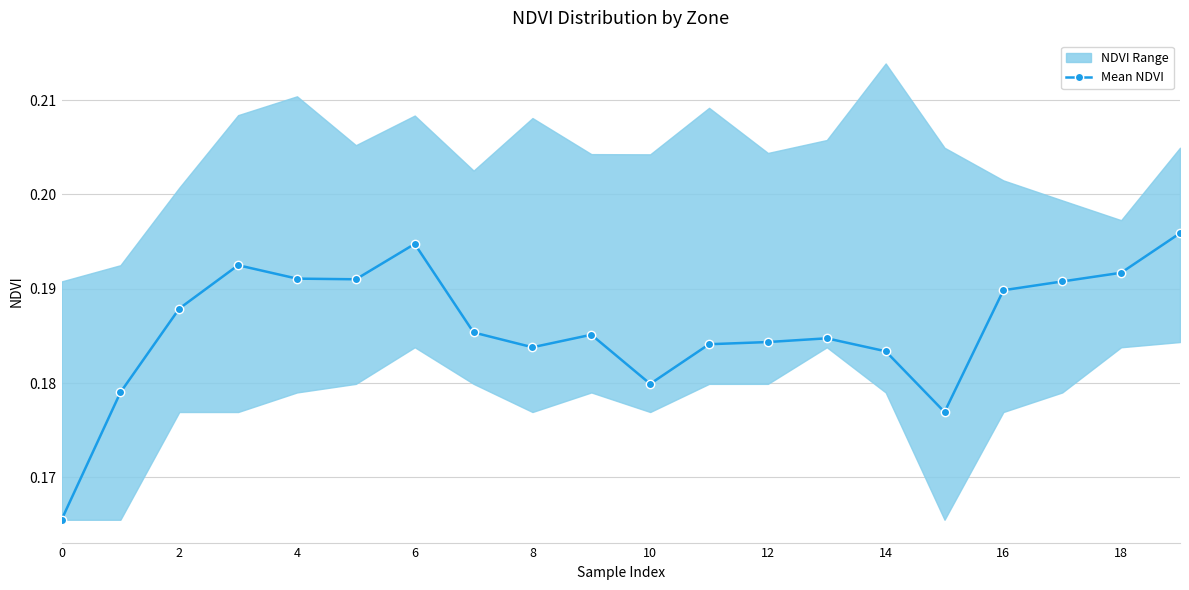

How many Mean NDVI values are between 0 and 1?

20